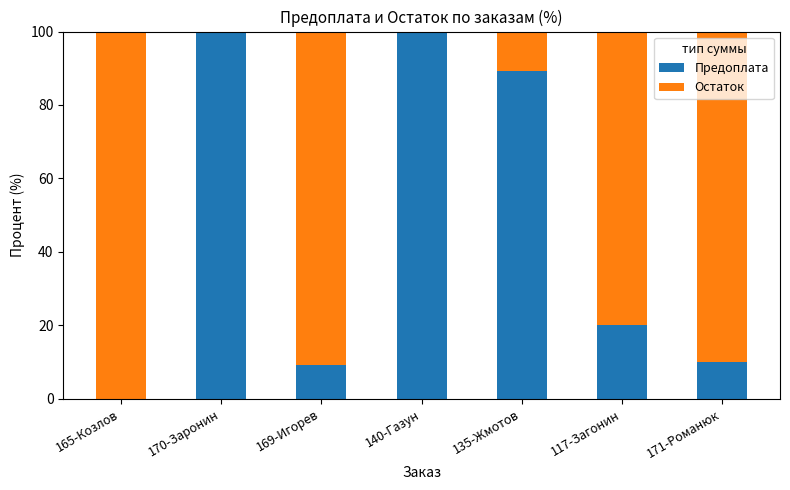

What is the total value across all series at 169-Игорев?

100.0